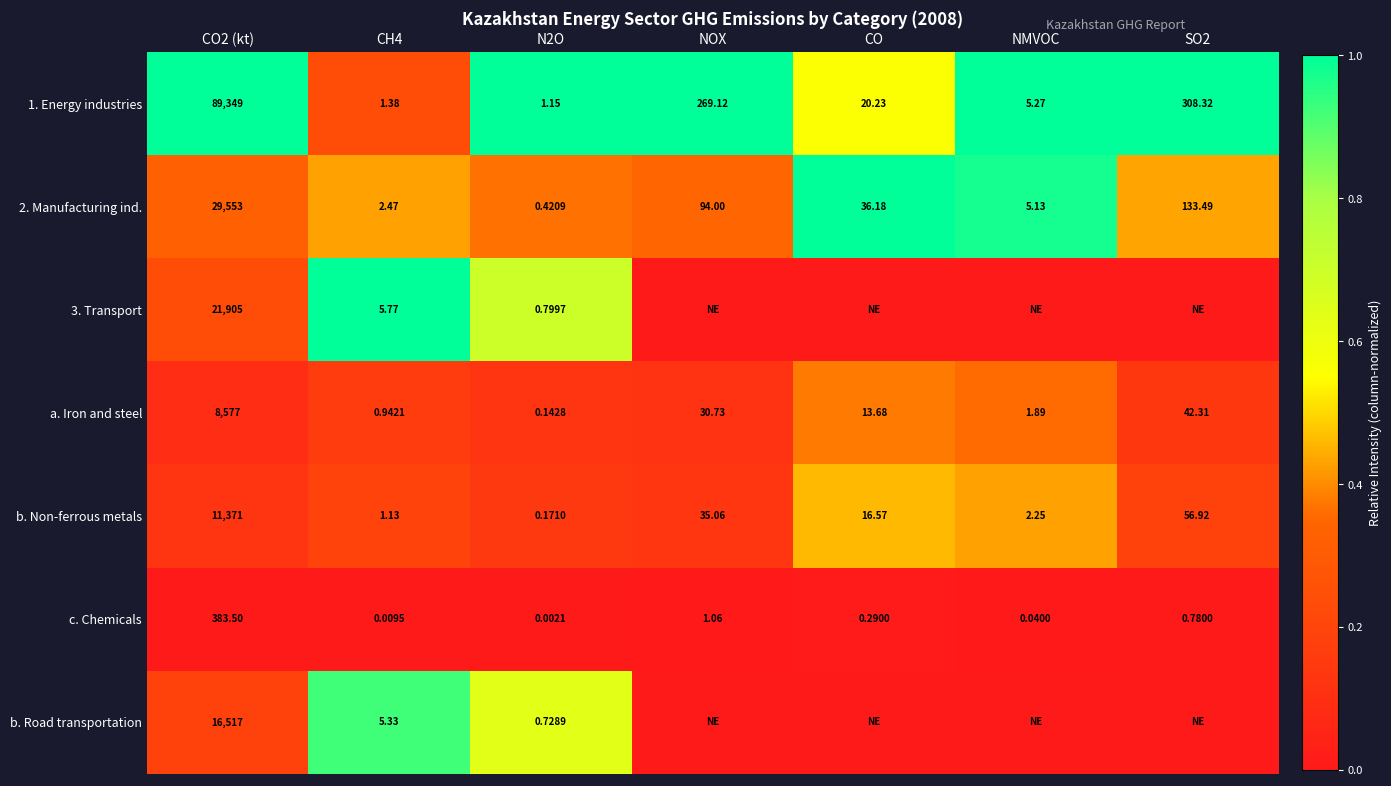

Is the value of 2. Manufacturing ind. at NMVOC greater than the value of c. Chemicals at N2O?

Yes